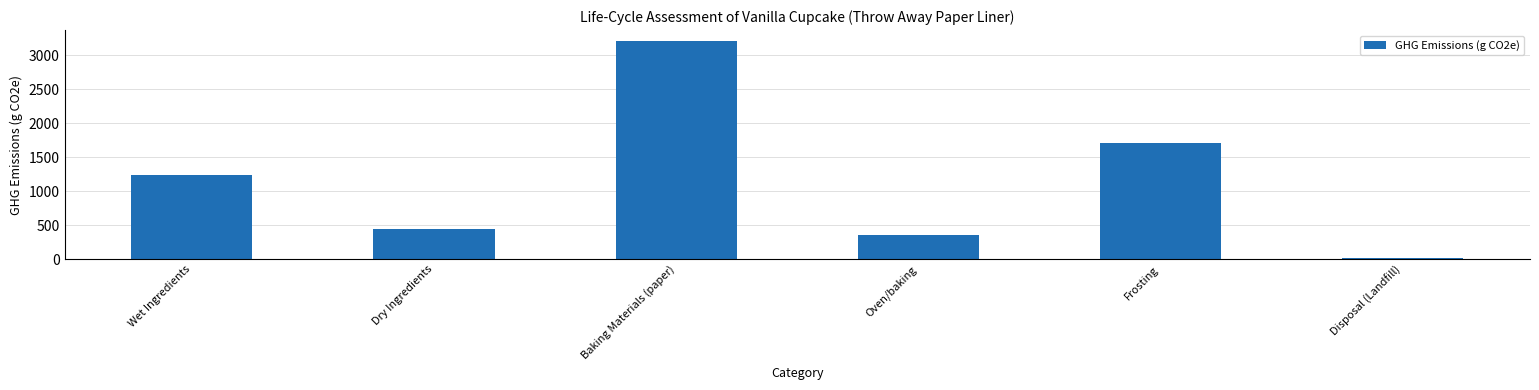

What is the label of the 6th bar from the right?

Wet Ingredients